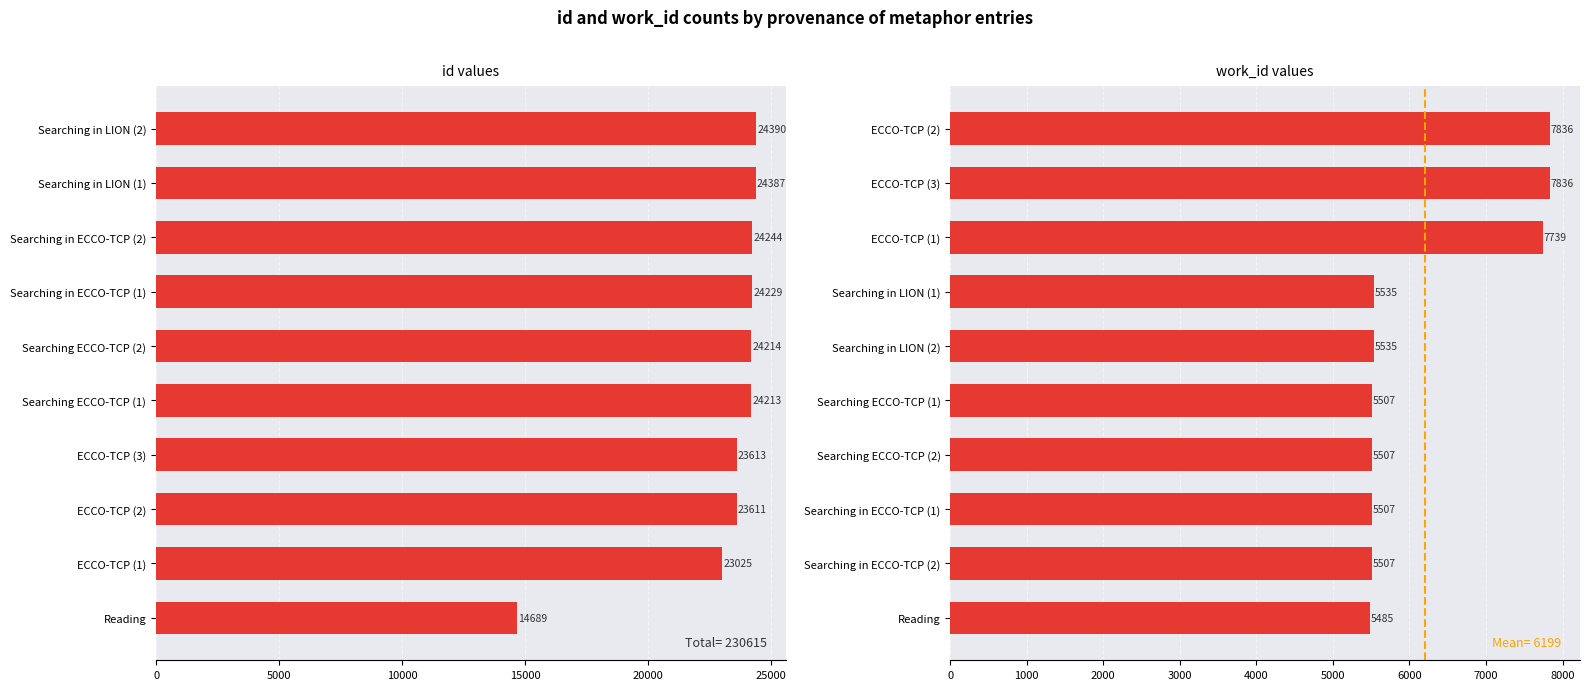

The id series shows 12885 at ECCO-TCP (1). True or false?

False